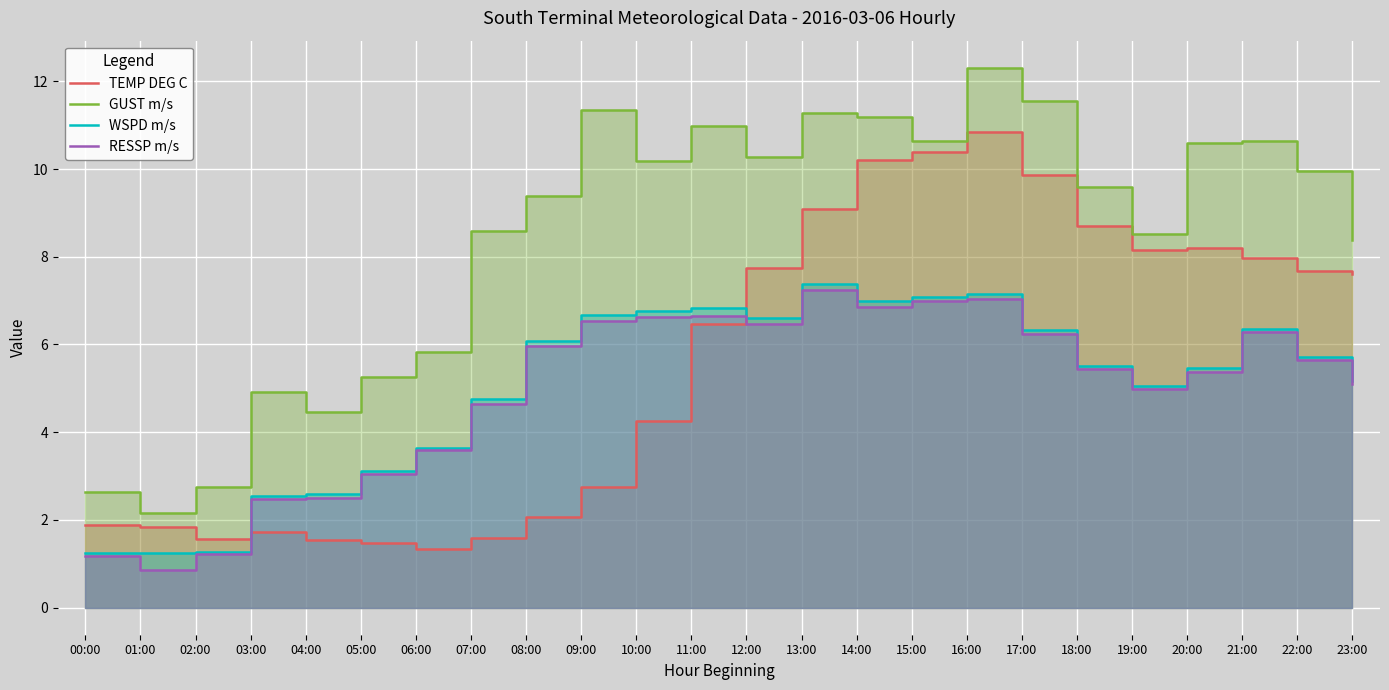

Is it true that TEMP DEG C equals 7.6 at 23:00?

True